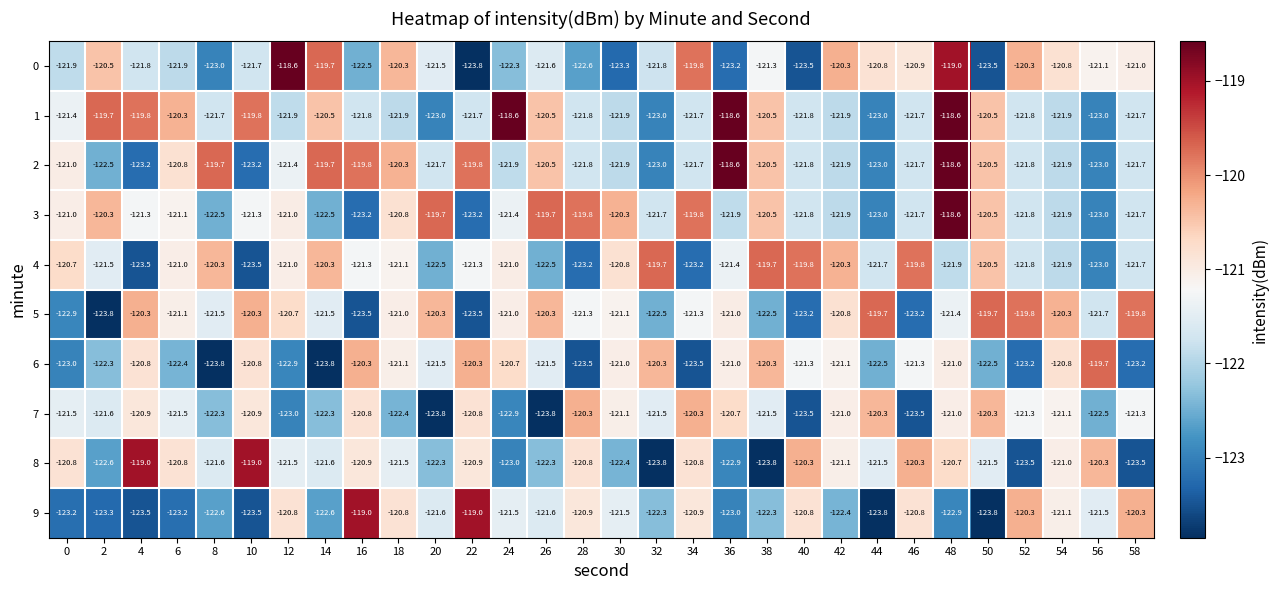

What is the difference between the second highest and second lowest values in the 8 series?

4.8